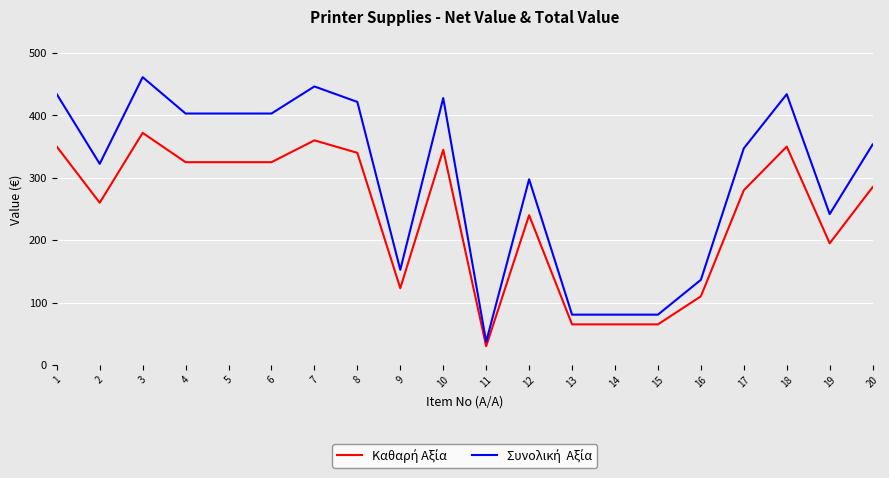

Does the chart display data point markers on the line(s)?

No